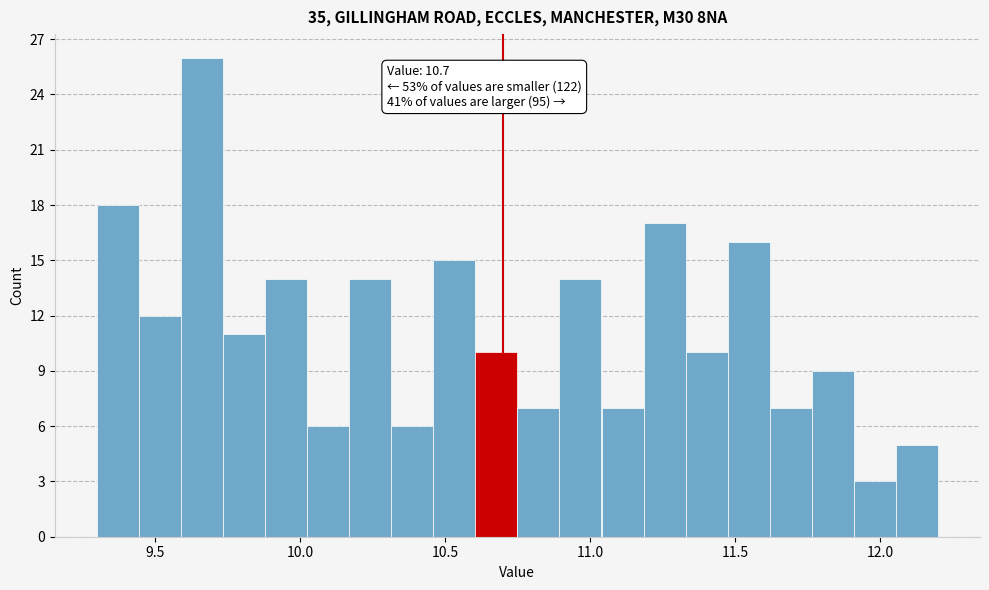

Read against the x-axis, roughly where is the centre of the tallest bar?

9.65